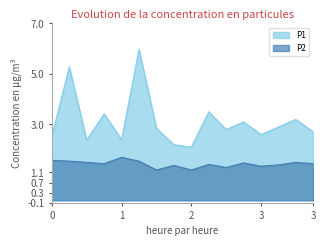

What is the lowest value of the P1 series?

2.1